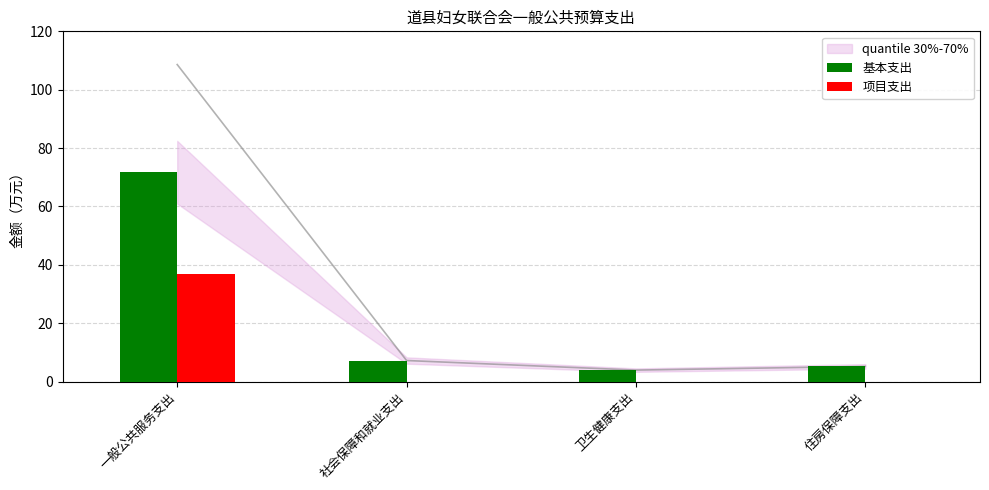

At which category is the sum across all series the highest?

一般公共服务支出